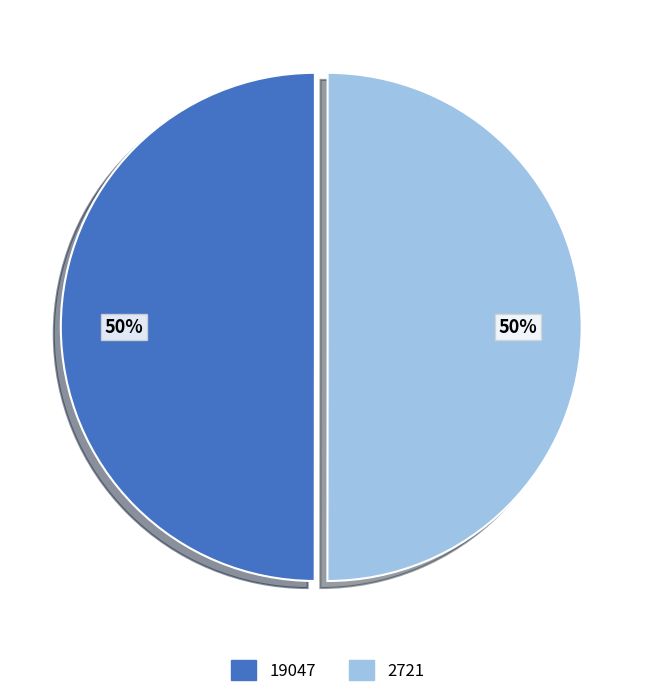

To the nearest percent, what is the combined percentage of 2721 and 19047?

100%